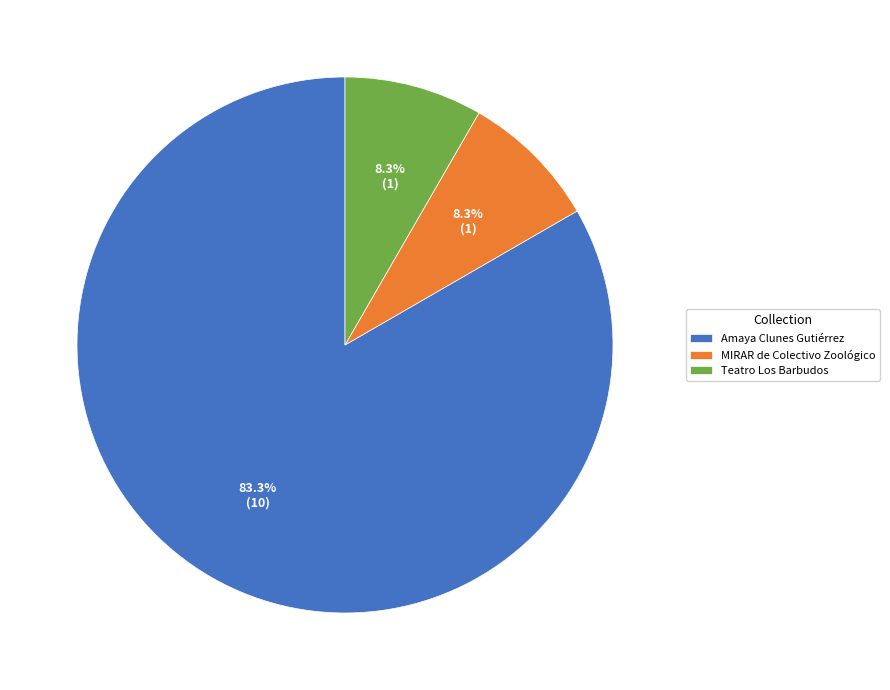

Count the number of slices in the pie.

3